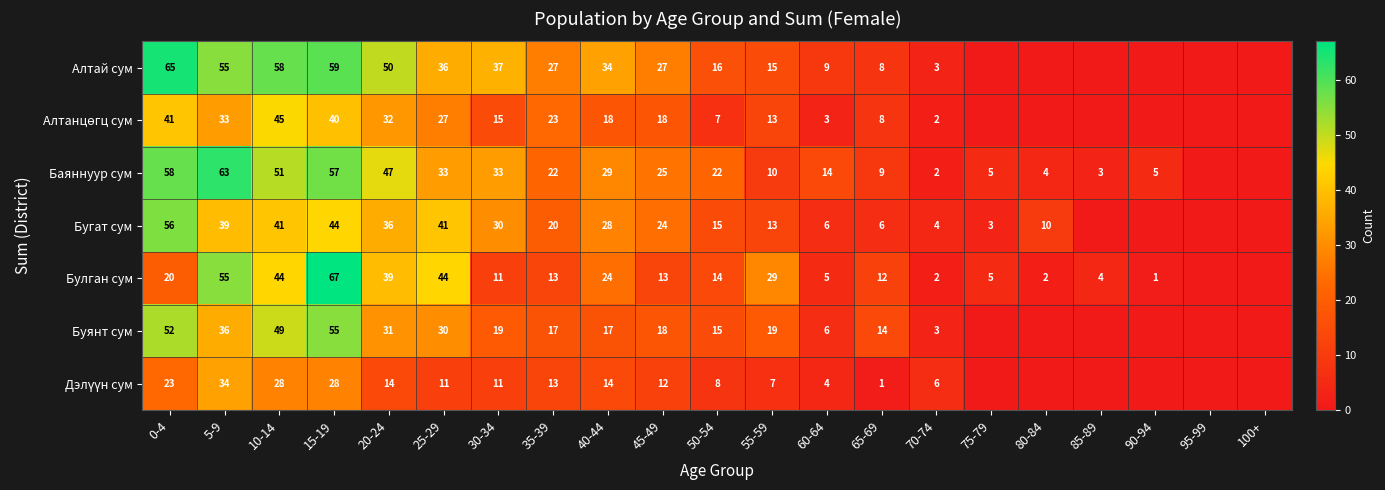

The value of Бугат сум at 75-79 is 5. True or false?

False